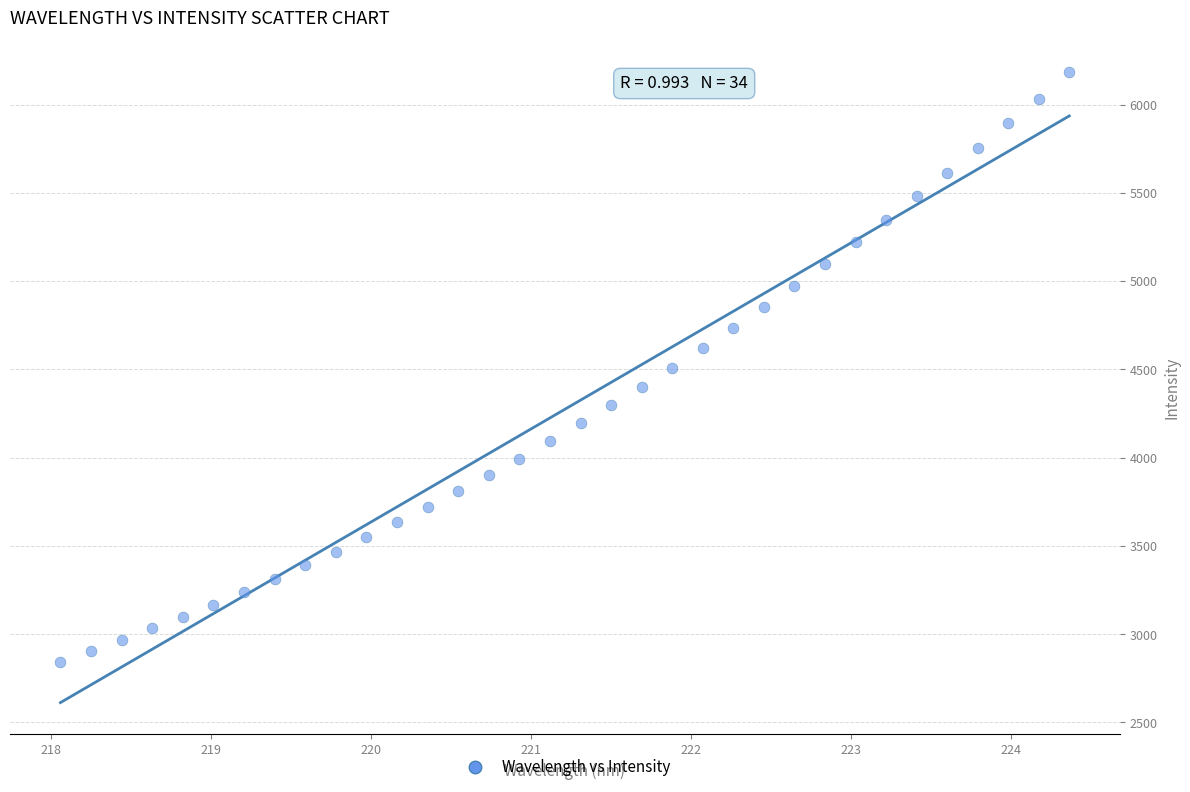

What is the range of X values (max minus min)?

6.3